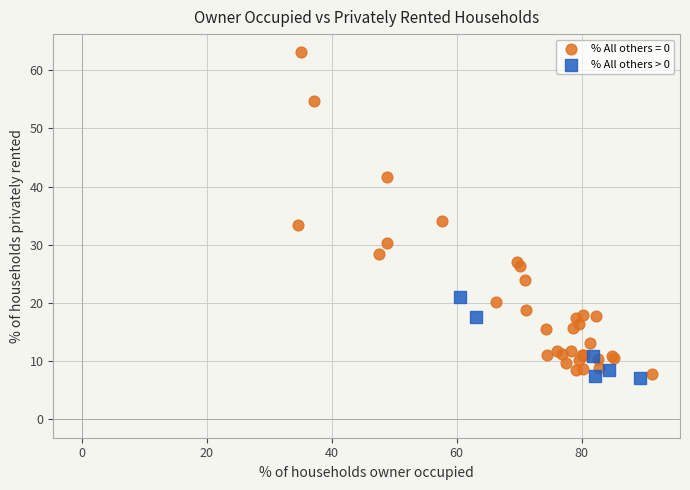

Which series has the largest Y range (max minus min)?

% All others = 0